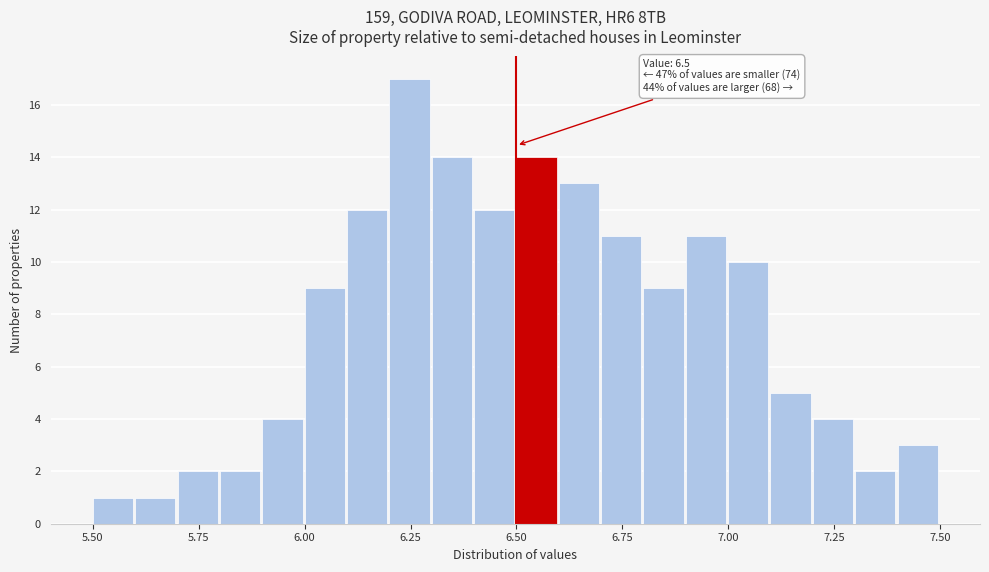

Around what value on the x-axis is the tallest bar? Give the approximate position of its centre, as read against the axis.

6.25